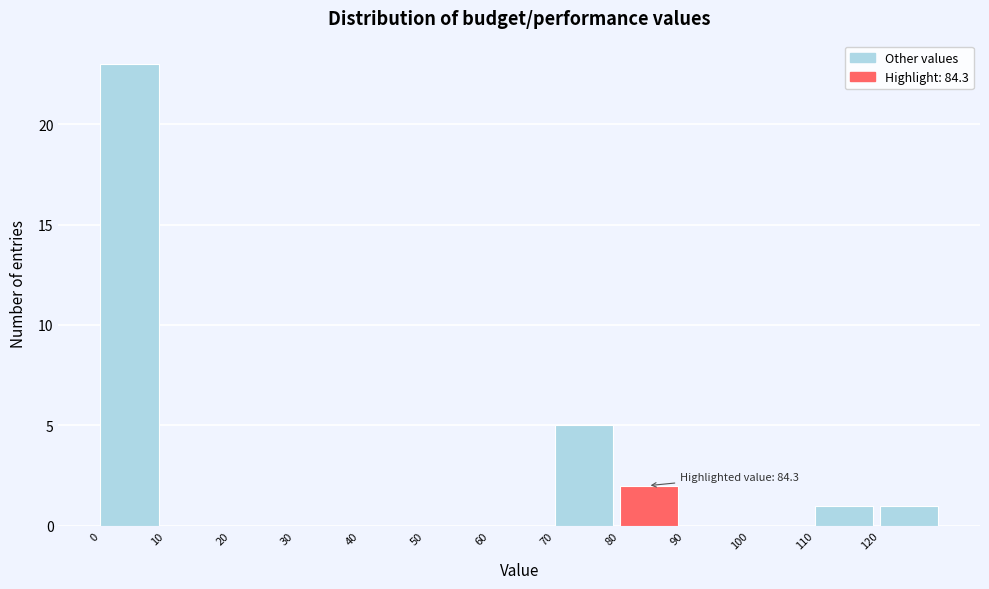

Which range on the x-axis has the tallest bar?

0 to 10